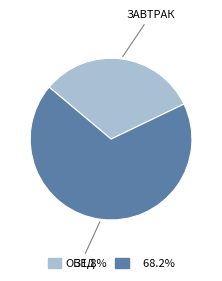

Is there a majority slice in this chart?

Yes